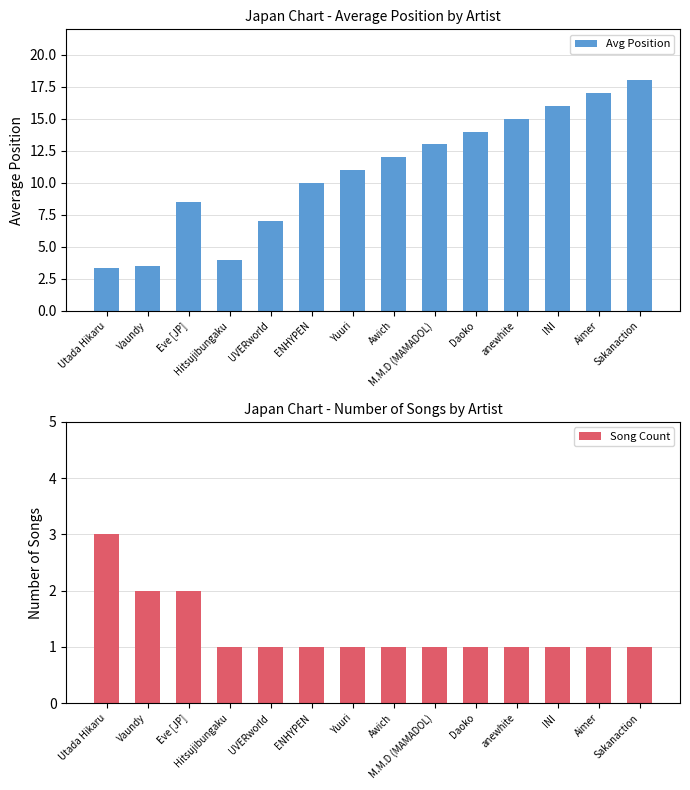

True or false: Avg Position has a value of 6.0 at Vaundy.

False